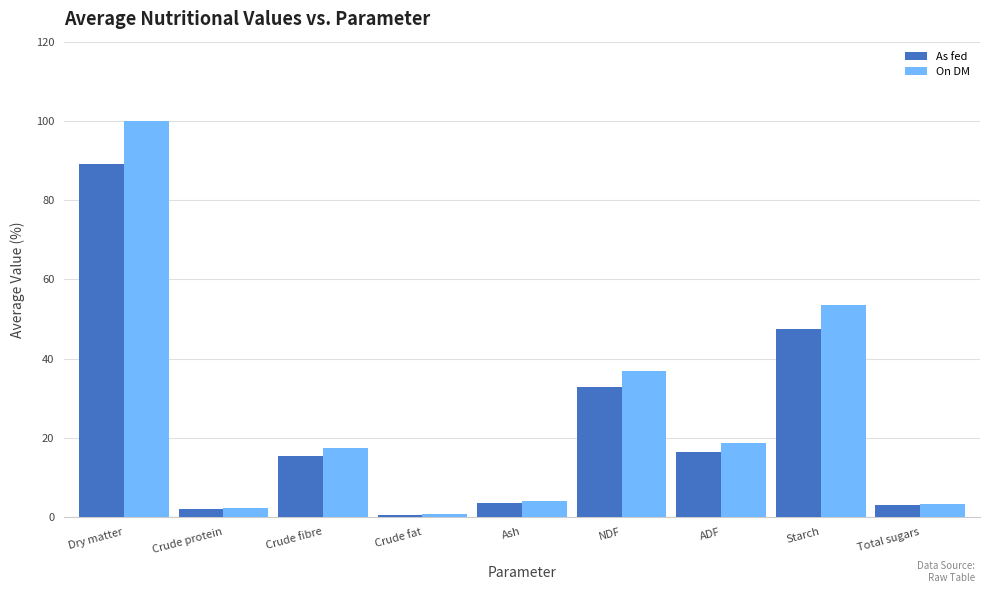

How many bars are there in total?

18